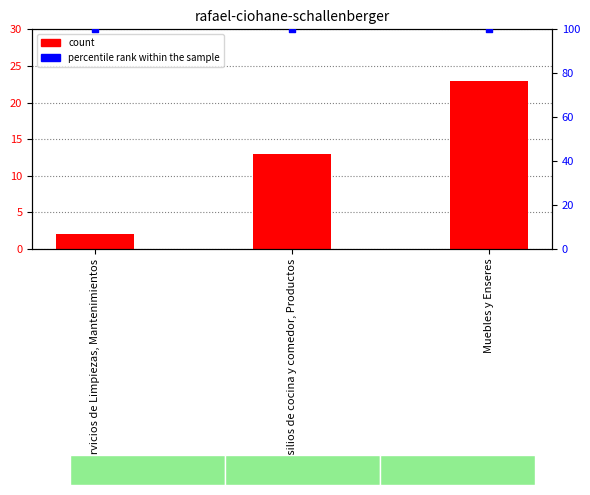

At how many categories does at least one series exceed 7?

3